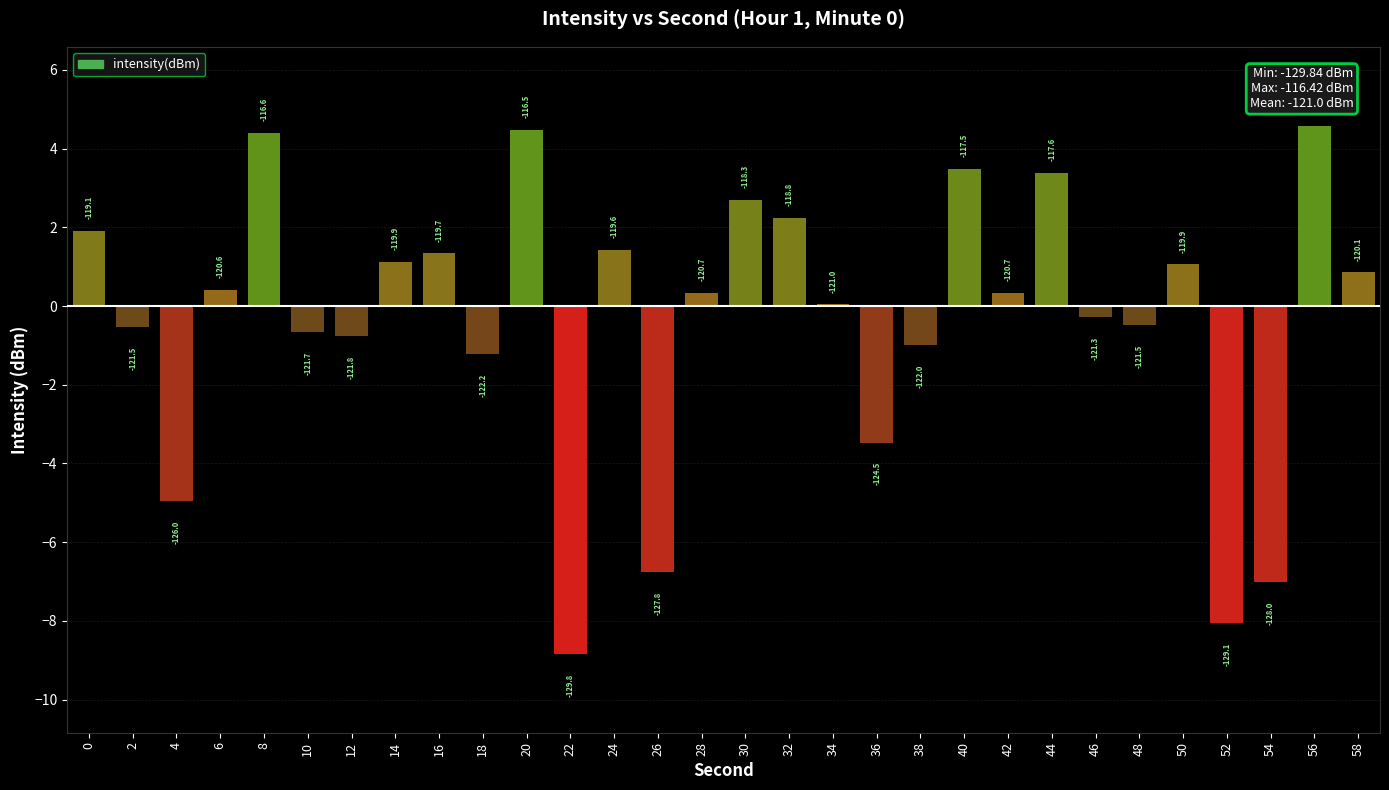

The chart shows a value of 7.6 at 20. True or false?

False